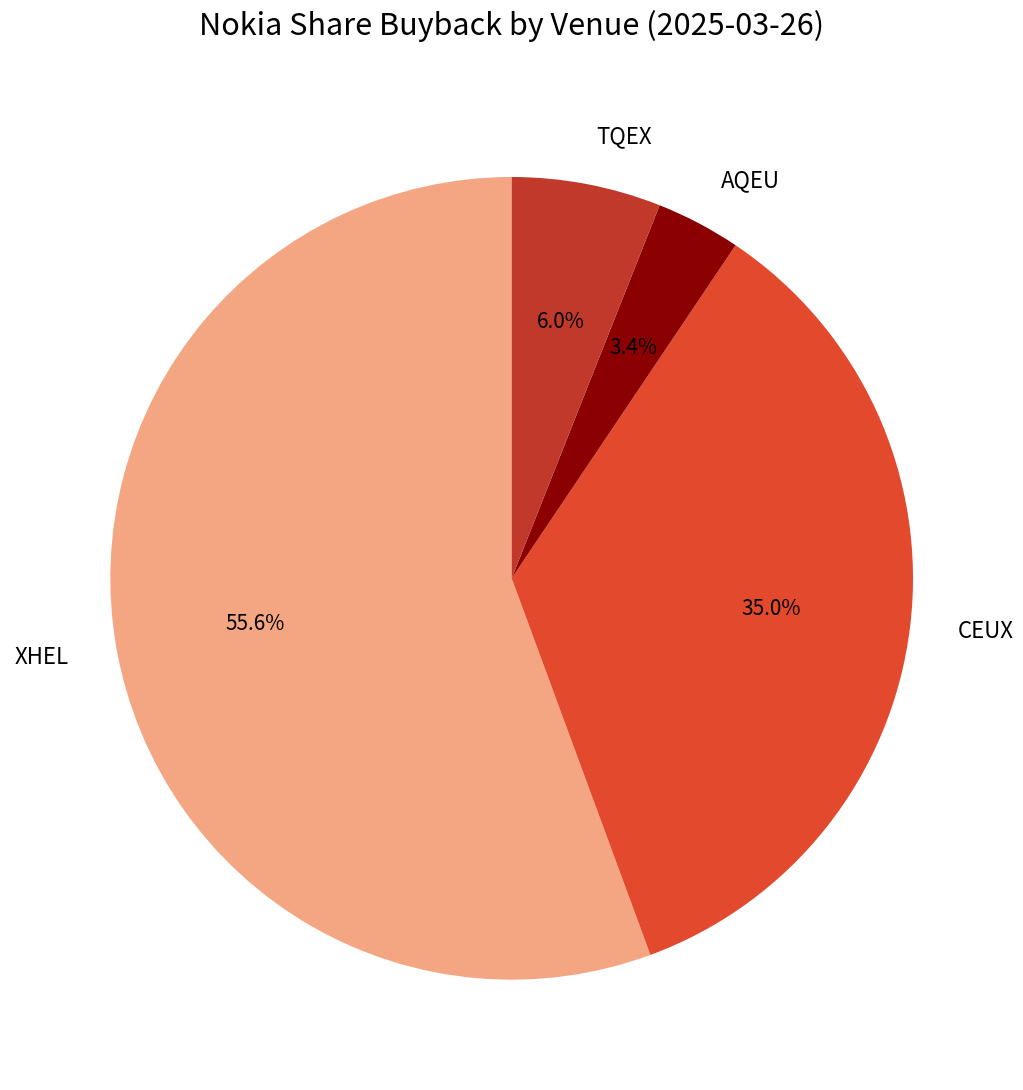

What is the largest slice in the pie chart?

XHEL